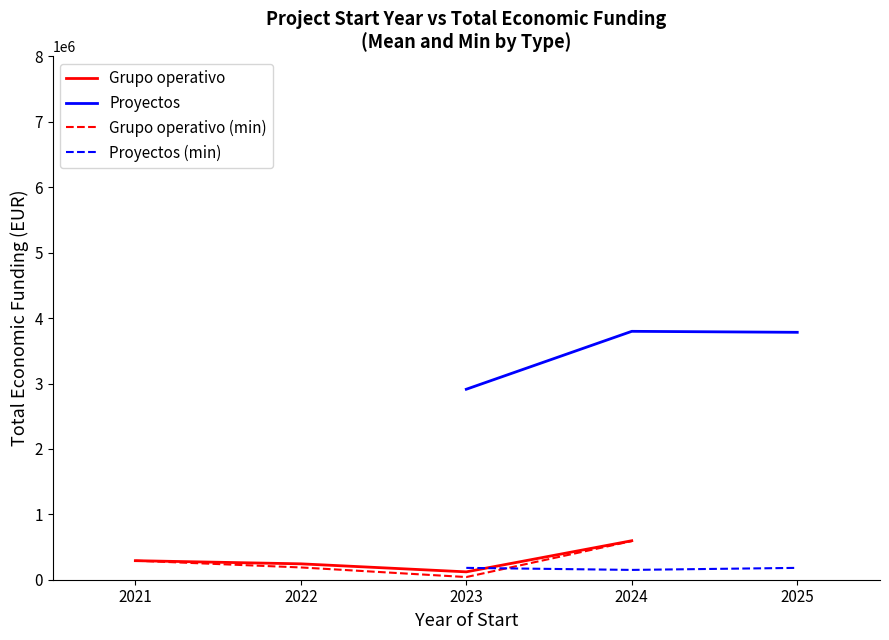

What are all the series names shown in the legend?

Grupo operativo, Proyectos, Grupo operativo (min), Proyectos (min)